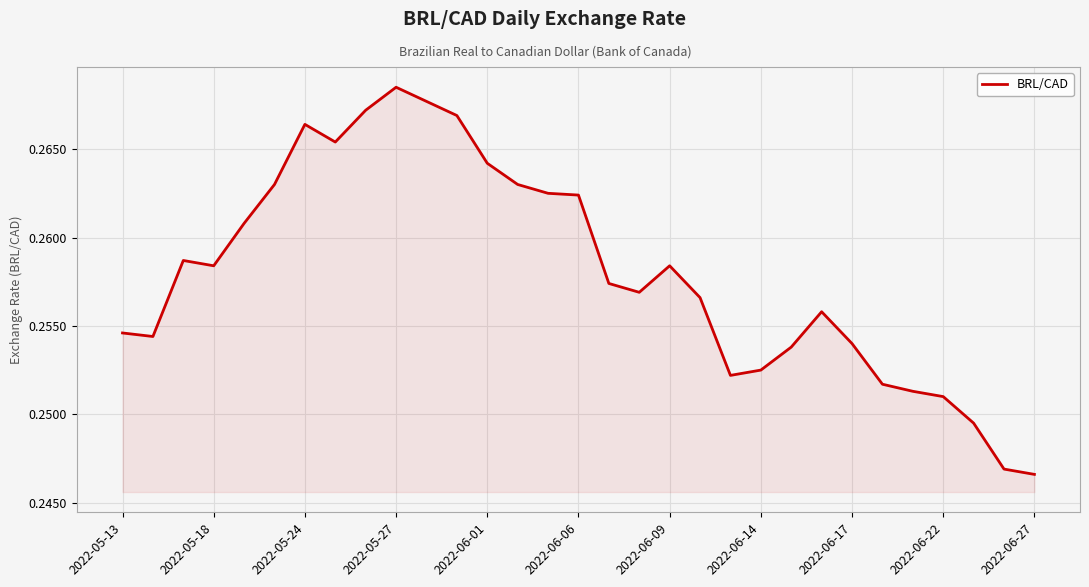

Does the chart display data point markers on the line(s)?

No